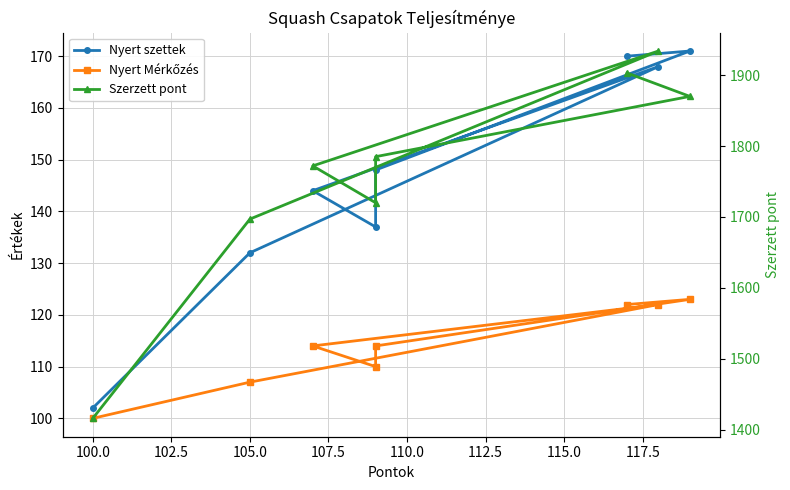

List the series in order of their peak value, highest first.

Szerzett pont, Nyert szettek, Nyert Mérkőzés